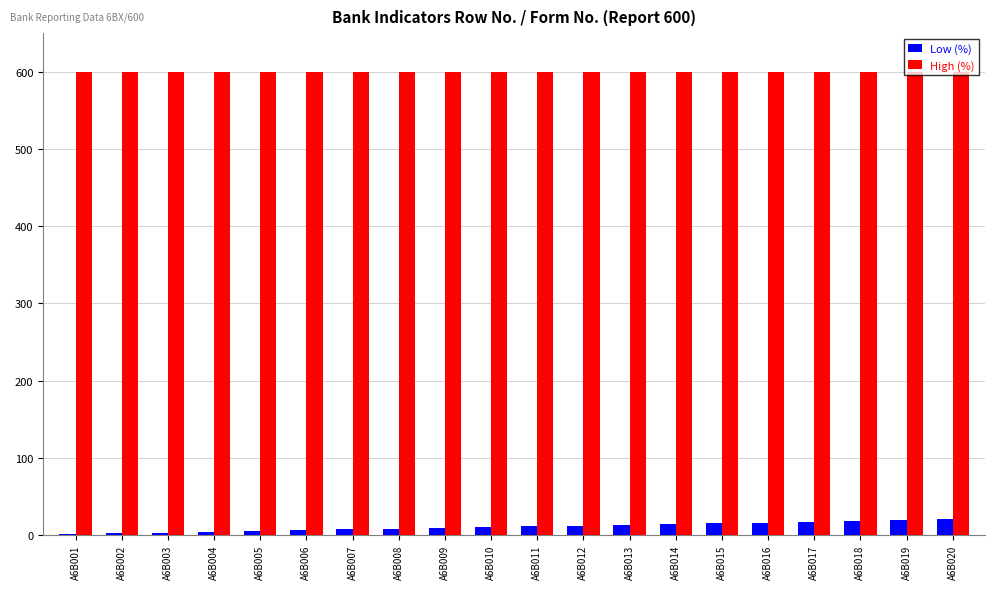

What is the highest value of the Low (%) series?

20